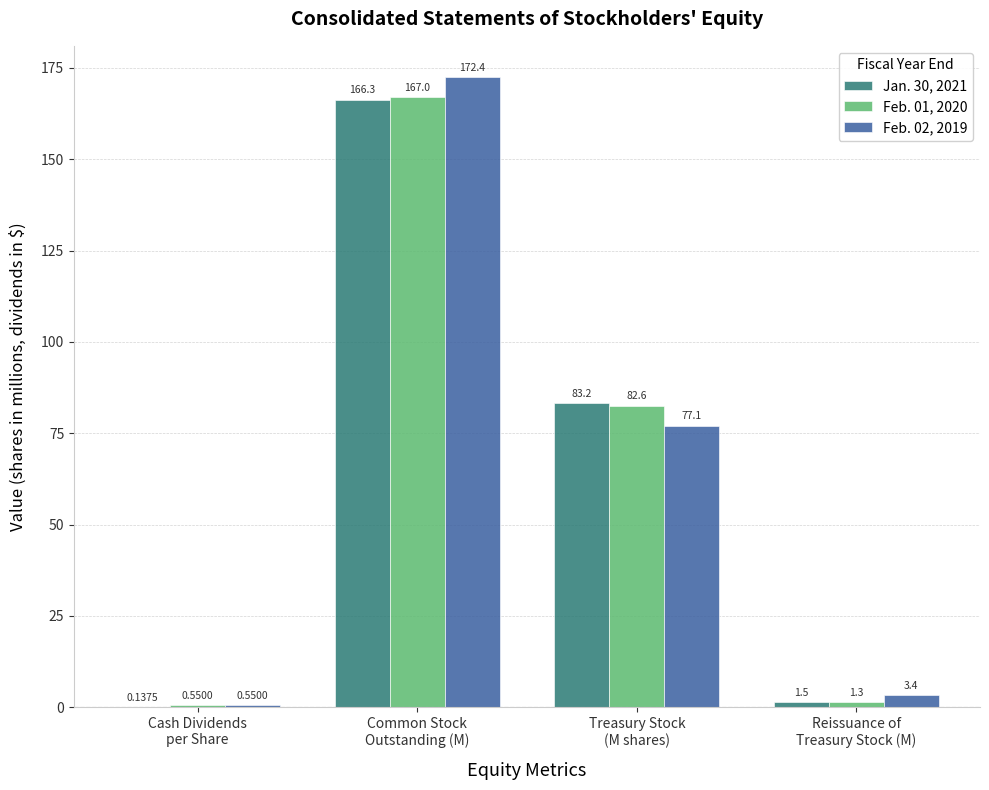

Are the bars horizontal?

No